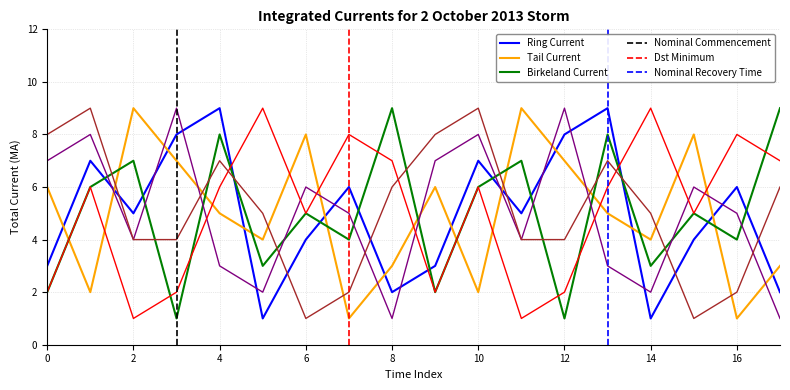

What is the greatest value displayed?

9